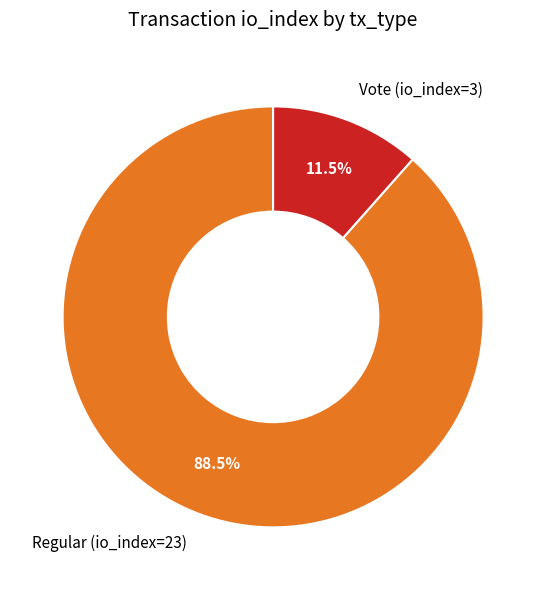

Approximately how many times larger is the value at Regular (io_index=23) compared to Vote (io_index=3)?

7.7